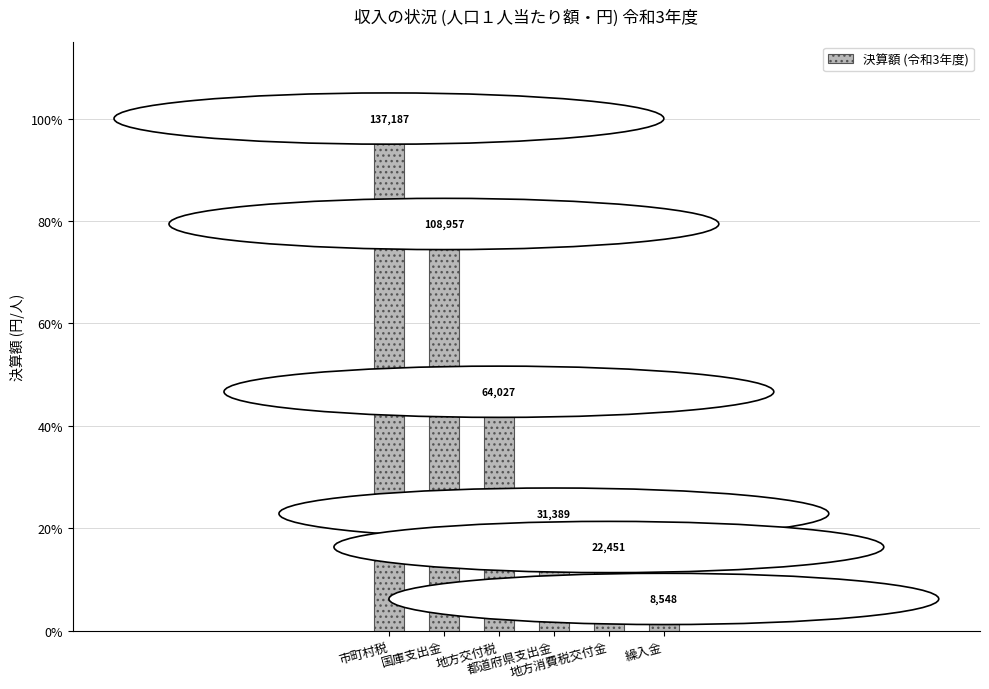

Where is the data nearest to the value 53?

地方交付税